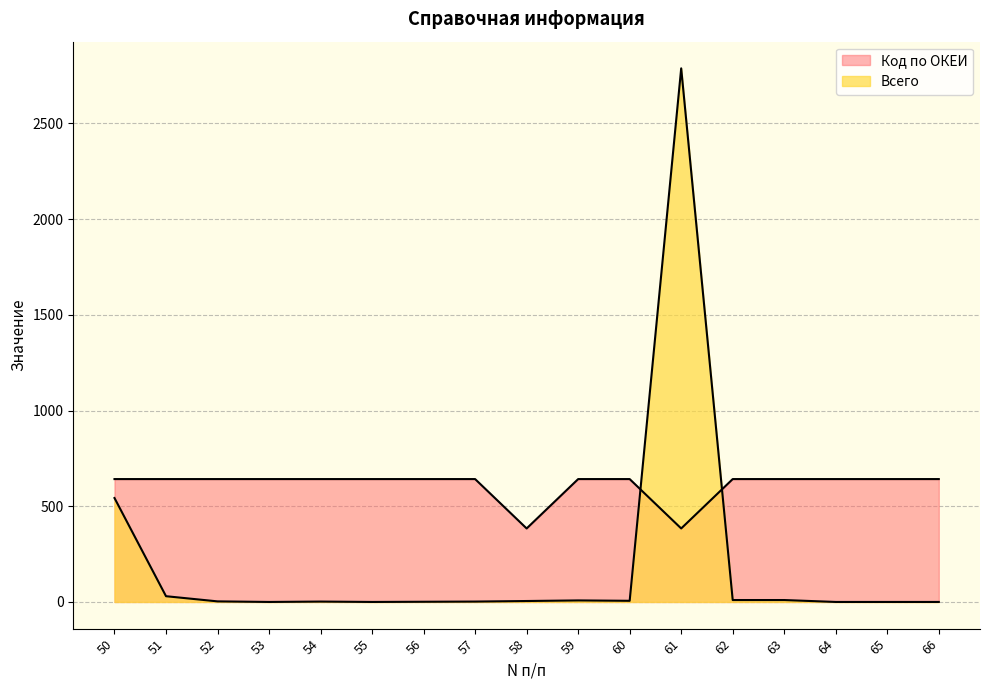

At which label does Всего reach its minimum?

53